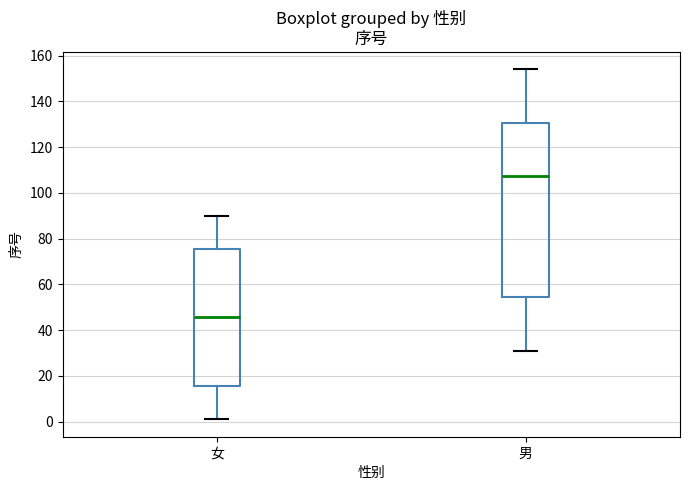

Comparing the boxes themselves (not the whiskers), which one is the tallest?

男